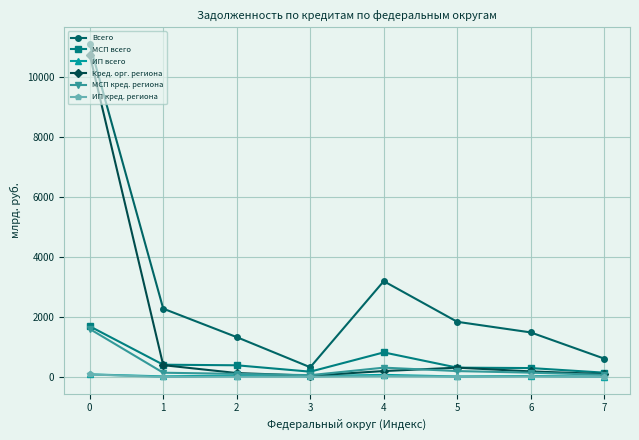

What value does the Кред. орг. региона series have at 5?

312.5